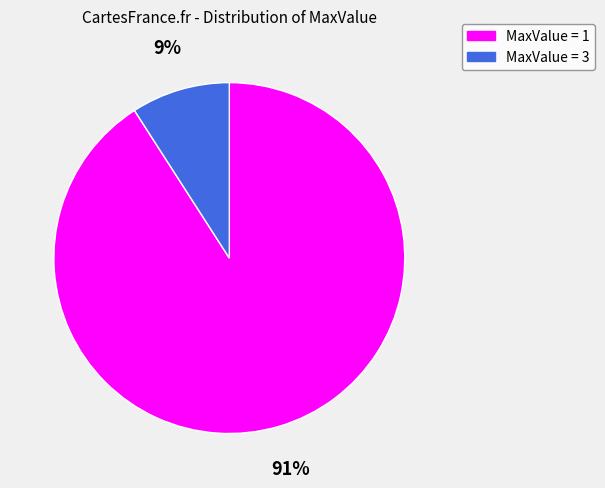

Which has a higher value, MaxValue = 1 or MaxValue = 3?

MaxValue = 1